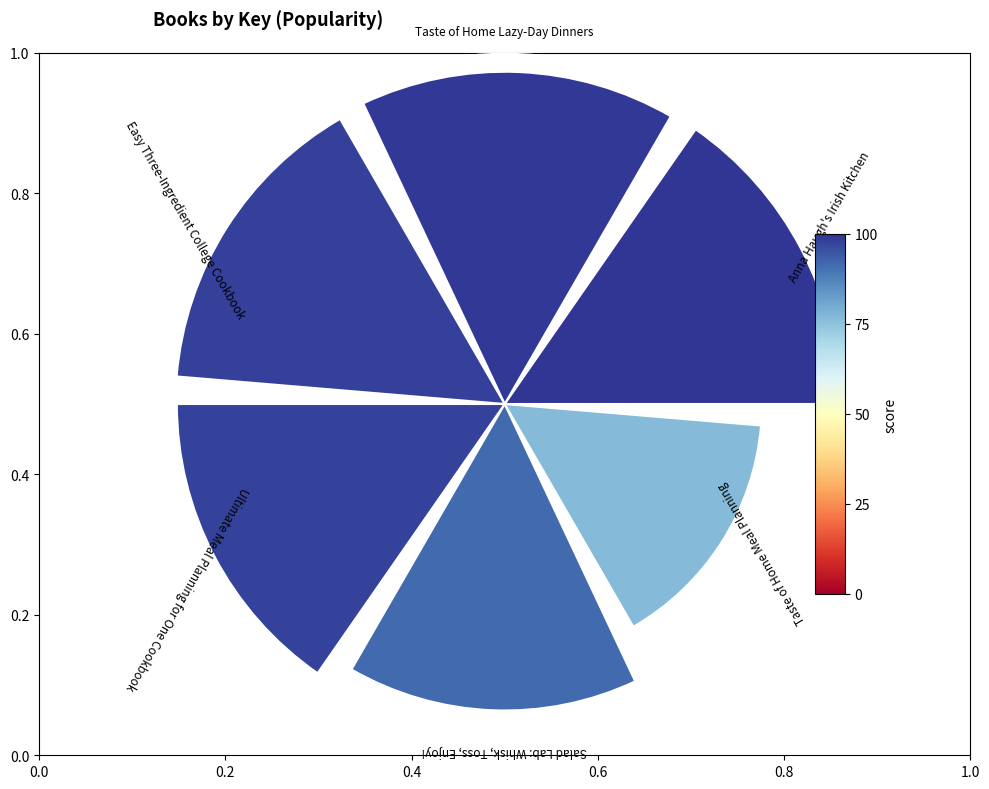

Is it true that Taste of Home Lazy-Day Dinners is 10% of the pie?

False